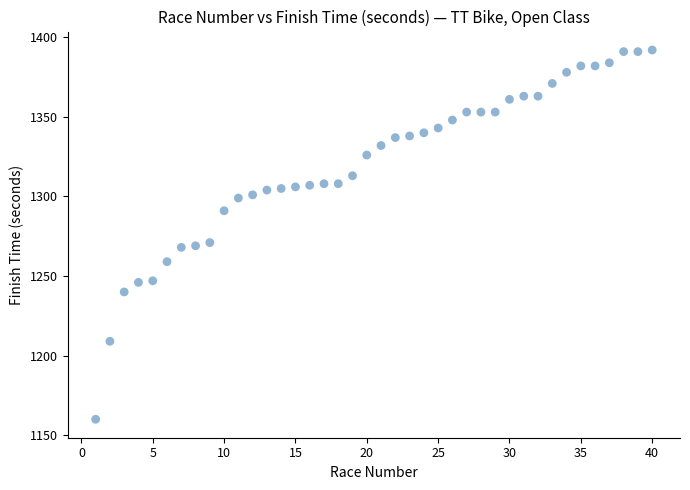

What is the range of Y values (max minus min)?

232